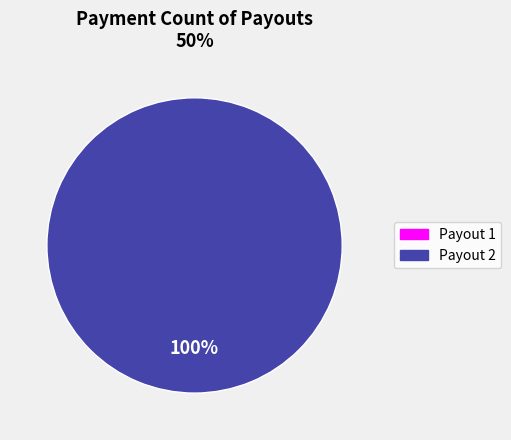

Does any single category account for the majority?

Yes